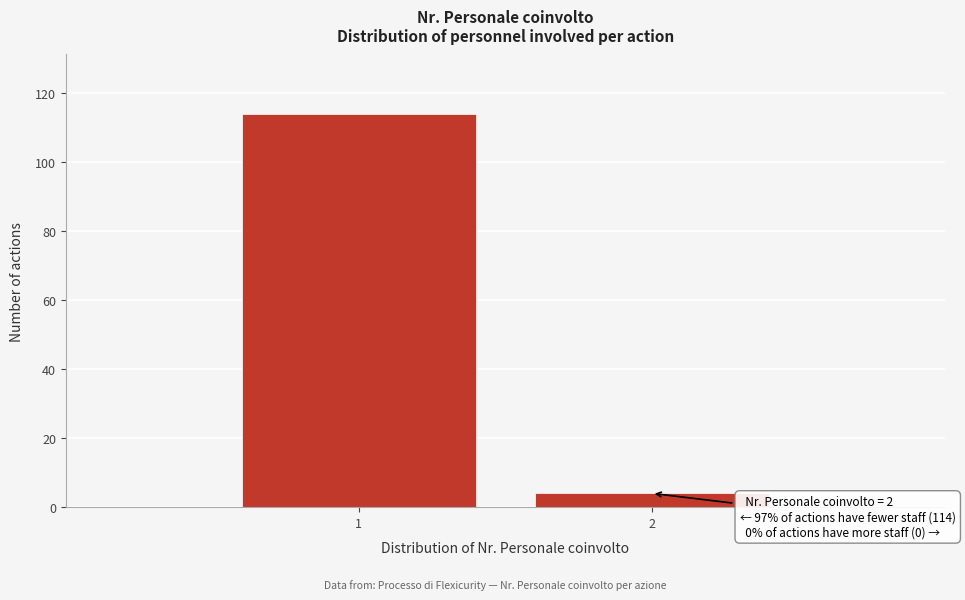

Reading right to left, extract all data points from this chart.

4	114